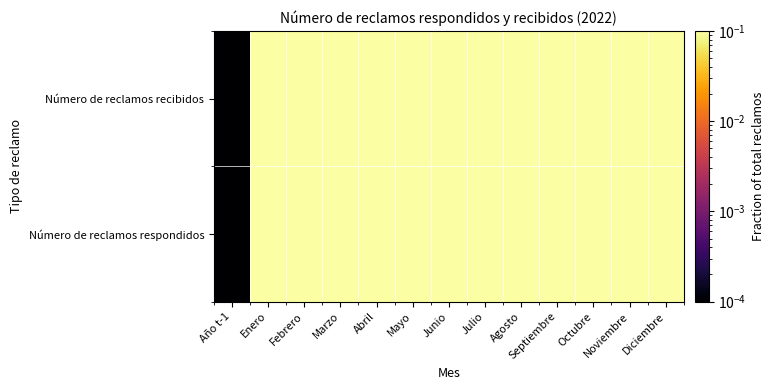

At Junio, list the series in order from smallest to largest.

Número de reclamos respondidos, Número de reclamos recibidos